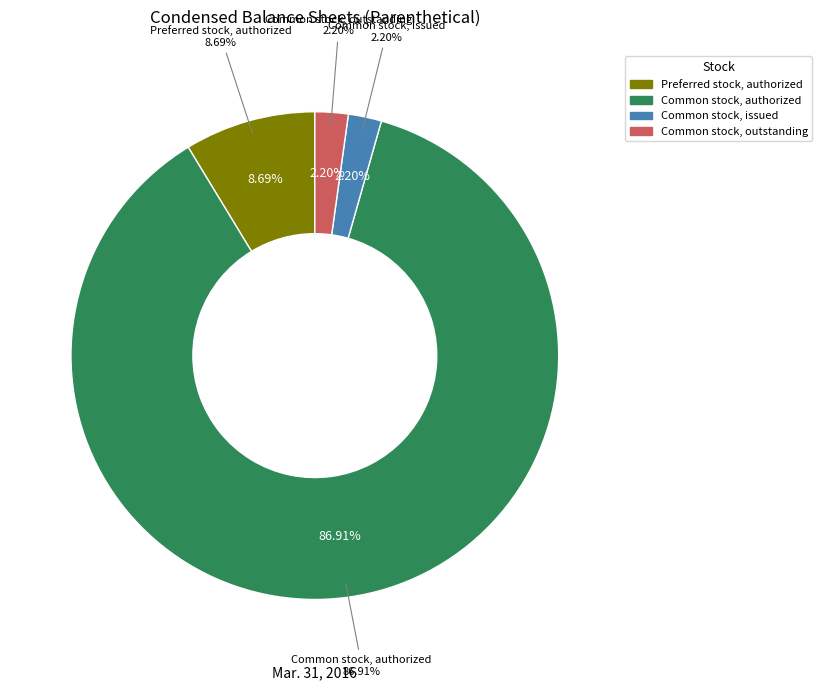

To the nearest percent, what is the difference between the Preferred stock, authorized and Common stock, issued slice percentages?

6%